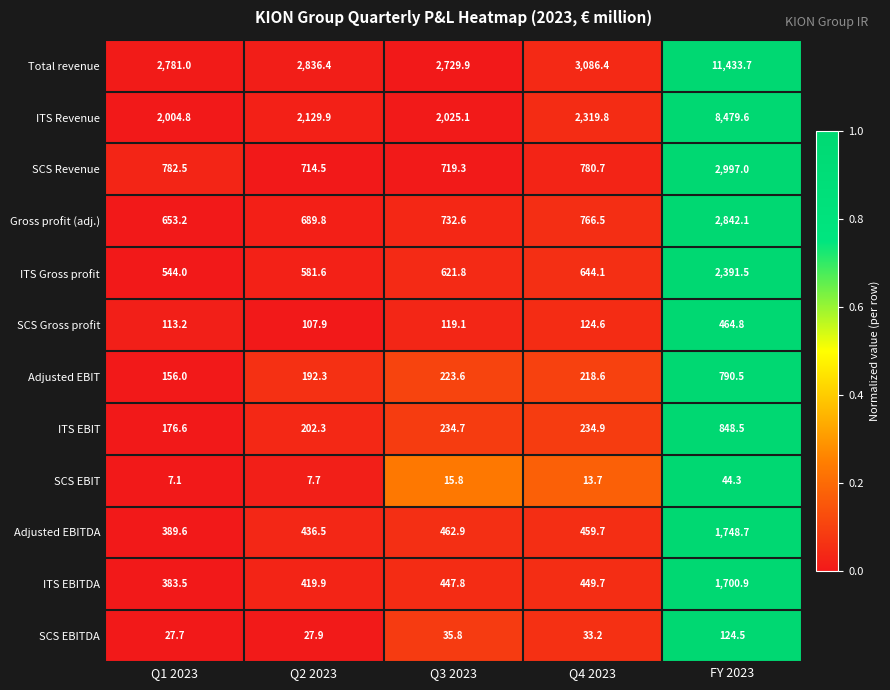

How many data points does each series have?

5